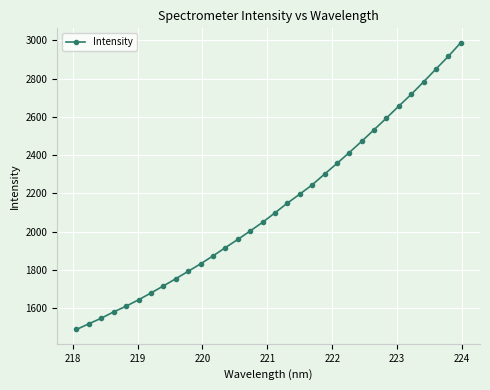

What is the maximum value shown in the chart?

2987.8